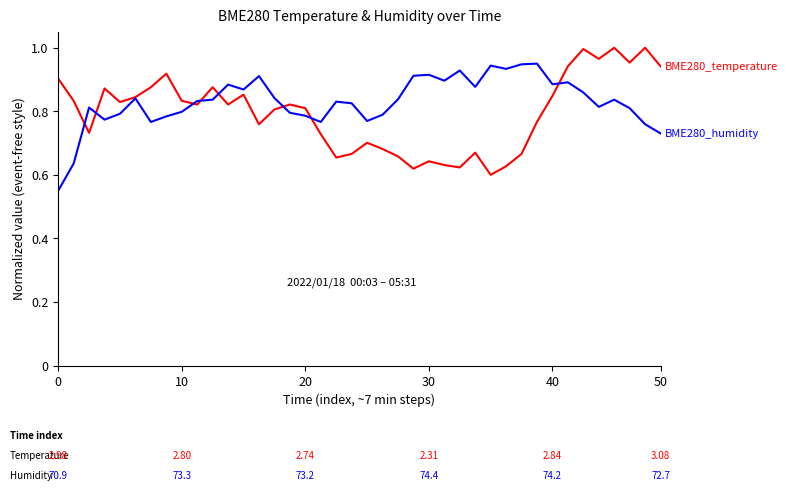

Does the chart have visible grid lines?

No